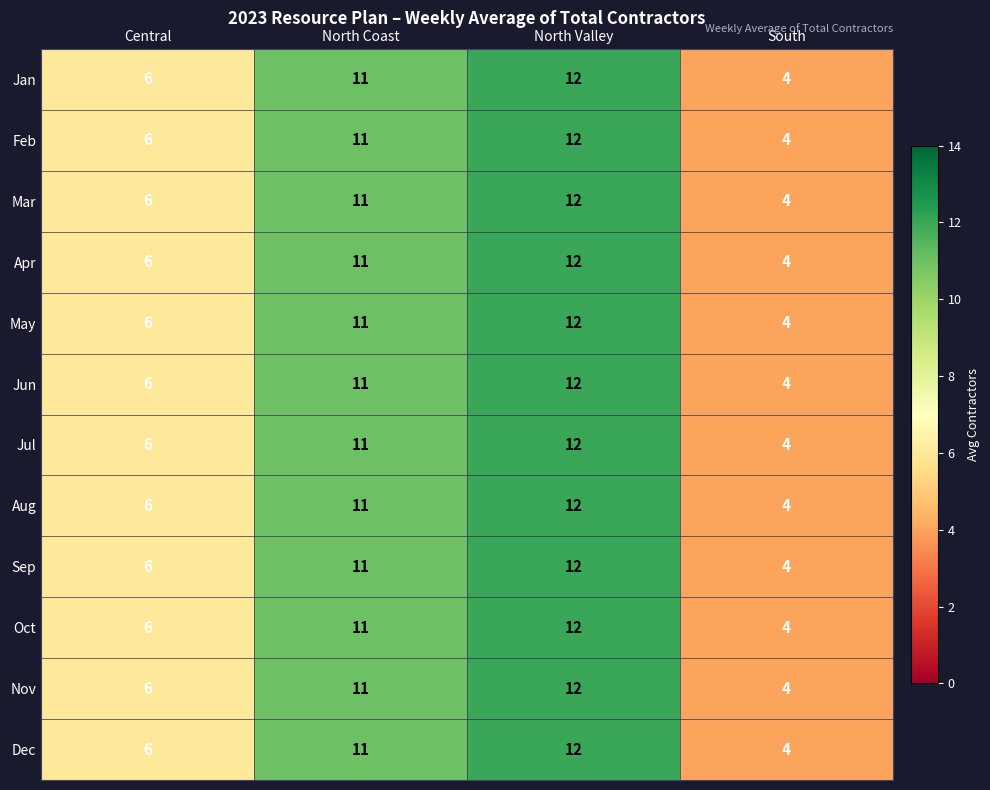

At which category is the sum across all series the highest?

North Valley